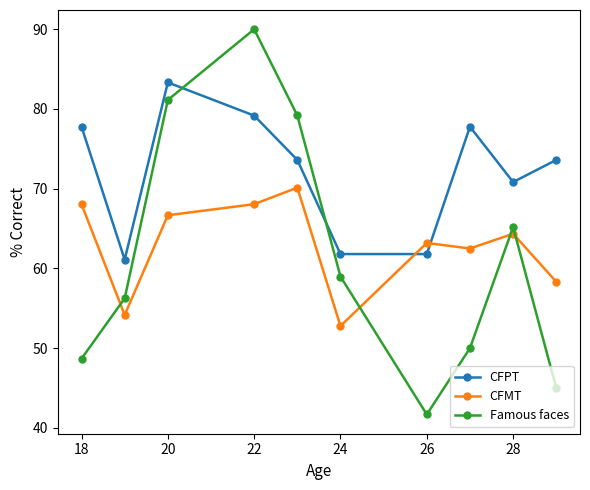

Is this an area chart (filled region under the line)?

No